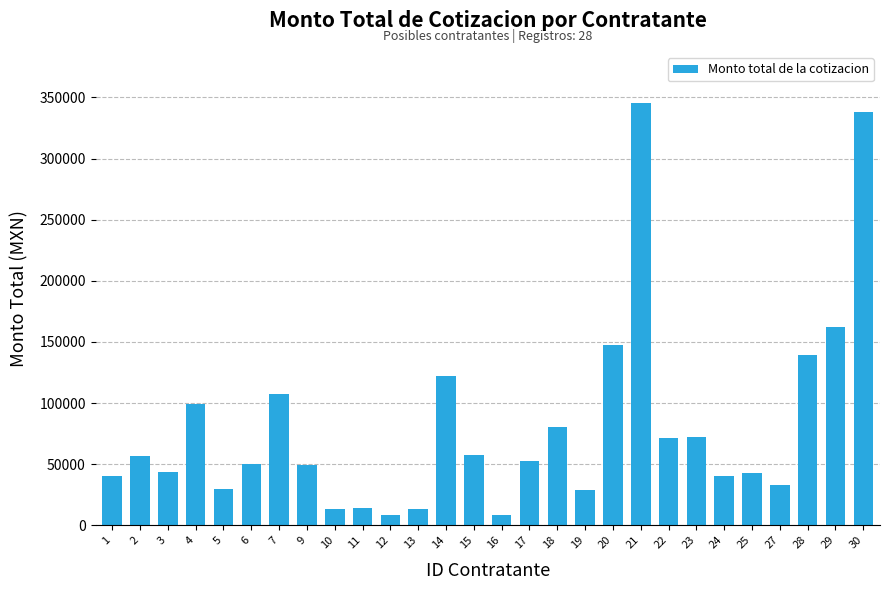

The value at 1 is 39893.4. True or false?

True